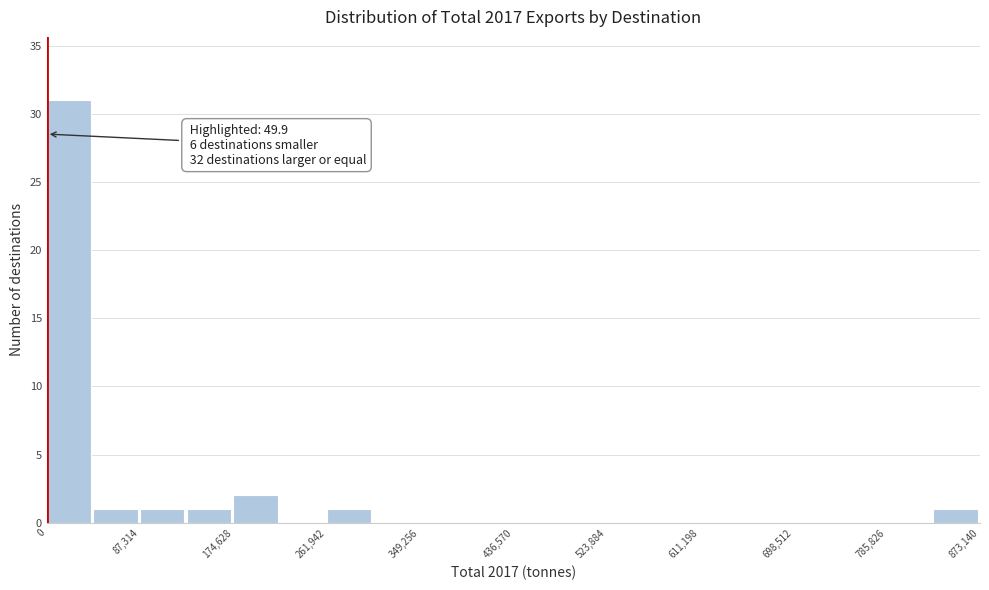

Over which range of the x-axis is the bar tallest?

0 to 40000